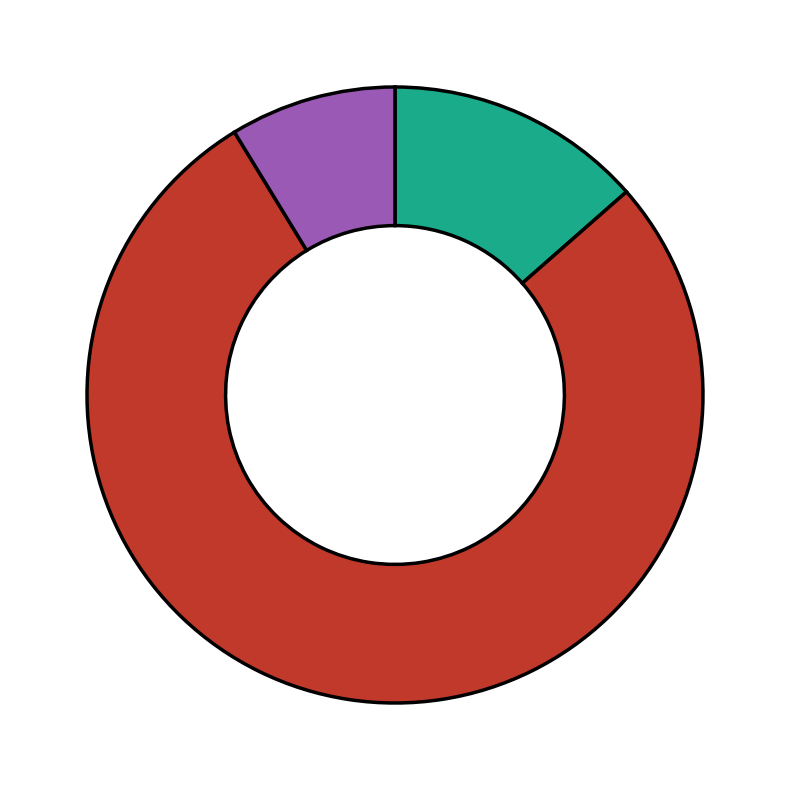

How many slices are in this pie chart?

3